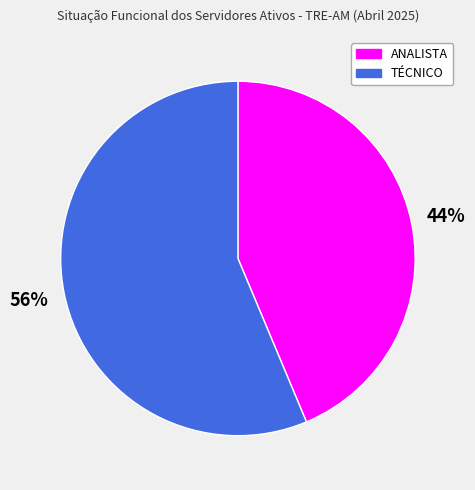

Is ANALISTA the majority of the pie?

No